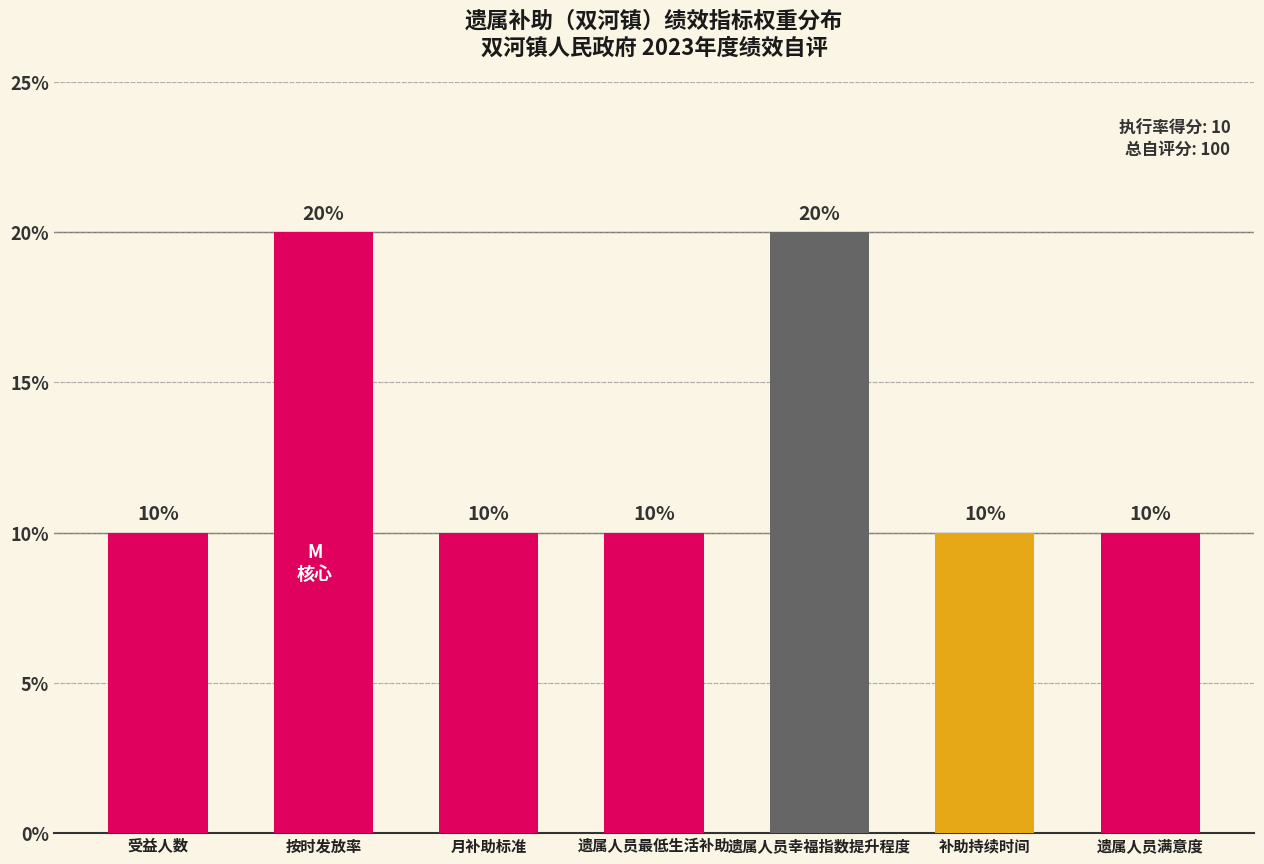

How many data points are above 10?

2